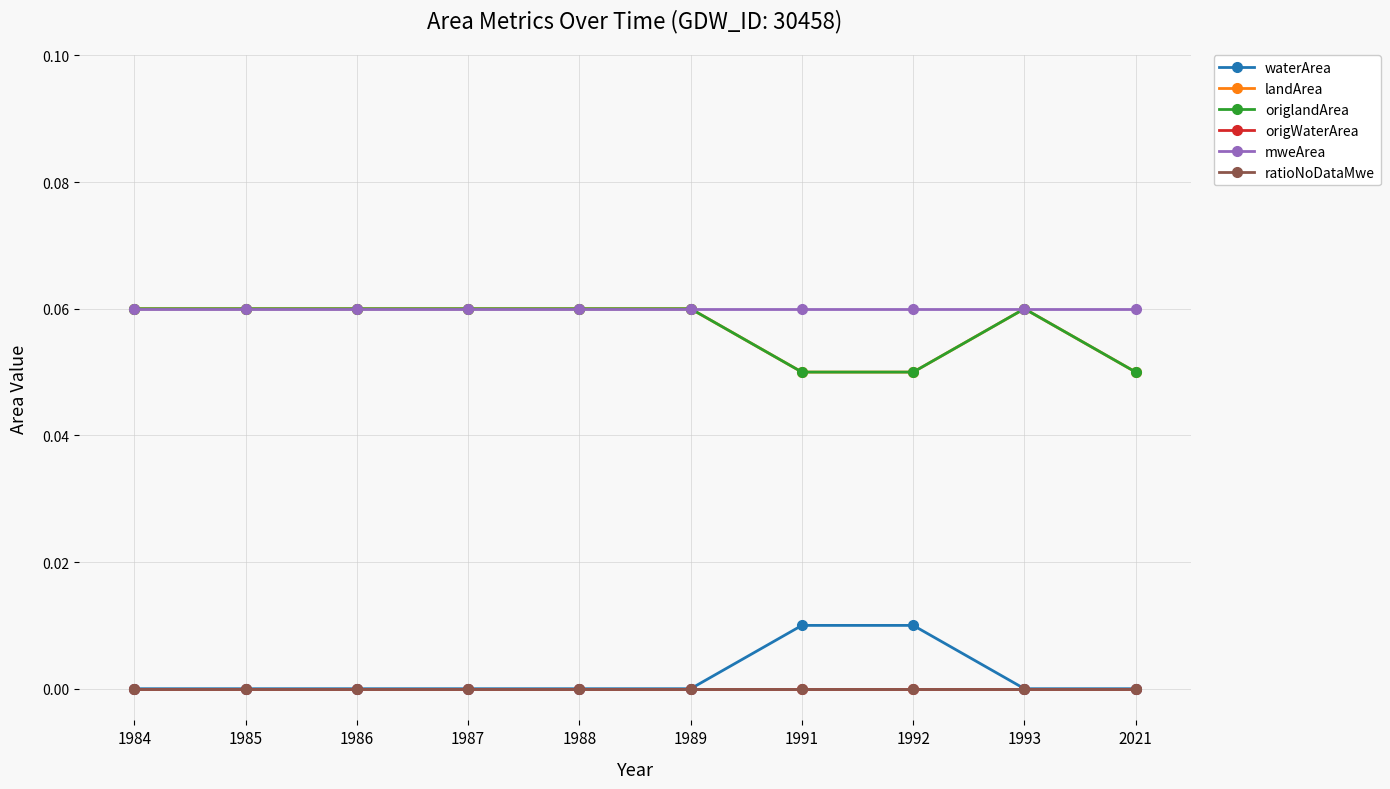

Reading right to left, list all the values displayed in this chart.

waterArea: 2021=0.0	1993=0.0	1992=0.0	1991=0.0	1989=0.0	1988=0.0	1987=0.0	1986=0.0	1985=0.0	1984=0.0
landArea: 2021=0.1	1993=0.1	1992=0.1	1991=0.1	1989=0.1	1988=0.1	1987=0.1	1986=0.1	1985=0.1	1984=0.1
origlandArea: 2021=0.1	1993=0.1	1992=0.1	1991=0.1	1989=0.1	1988=0.1	1987=0.1	1986=0.1	1985=0.1	1984=0.1
origWaterArea: 2021=0.0	1993=0.0	1992=0.0	1991=0.0	1989=0.0	1988=0.0	1987=0.0	1986=0.0	1985=0.0	1984=0.0
mweArea: 2021=0.1	1993=0.1	1992=0.1	1991=0.1	1989=0.1	1988=0.1	1987=0.1	1986=0.1	1985=0.1	1984=0.1
ratioNoDataMwe: 2021=0.0	1993=0.0	1992=0.0	1991=0.0	1989=0.0	1988=0.0	1987=0.0	1986=0.0	1985=0.0	1984=0.0